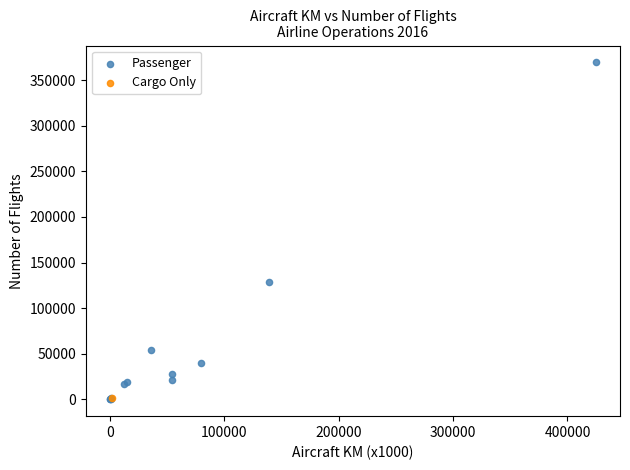

What are all the series names shown in the legend?

Passenger, Cargo Only